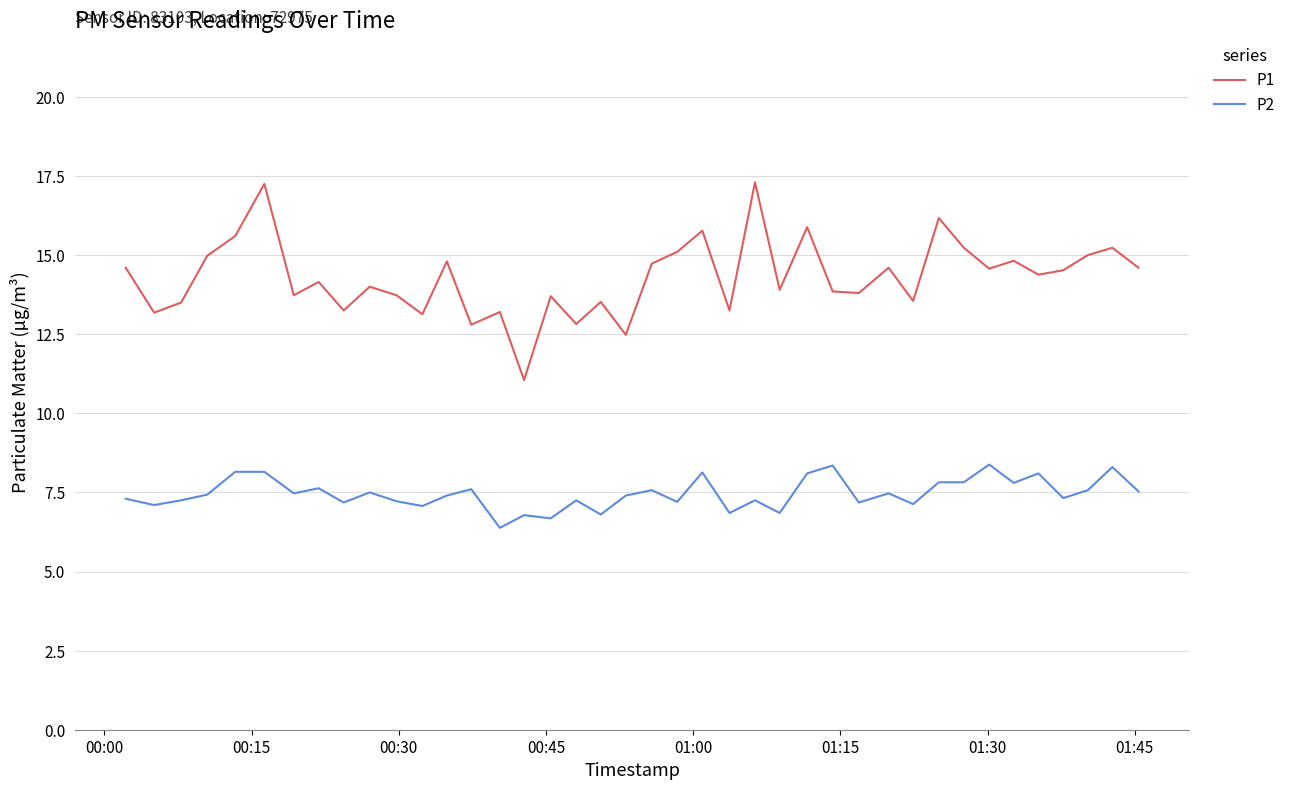

List the series in order of their peak value, lowest first.

P2, P1